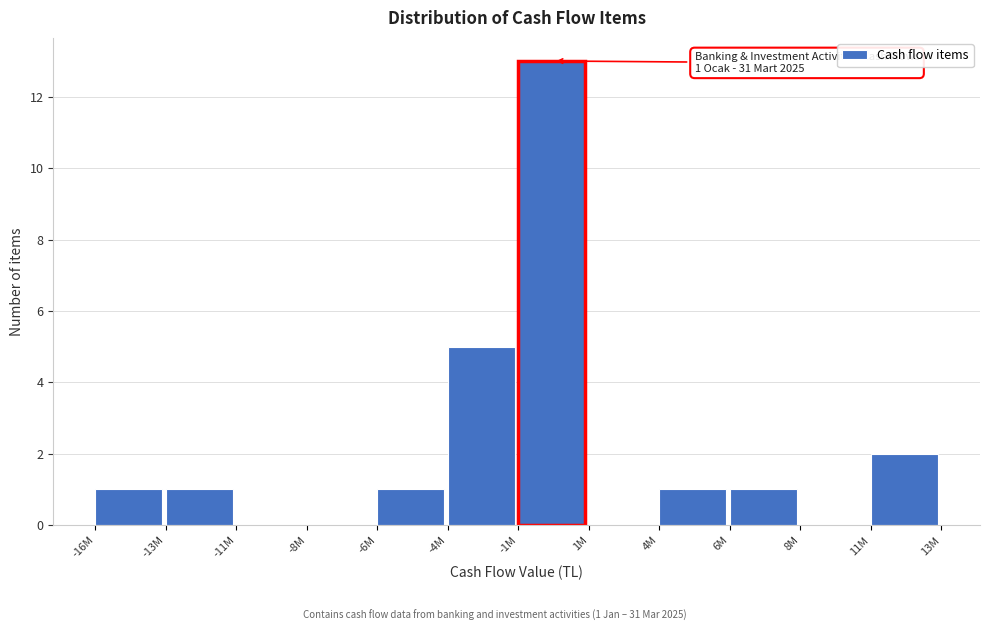

Reading left to right, extract all data points from this chart.

-16M=1	-13M=1	-11M=0	-8M=0	-6M=1	-4M=5	-1M=13	1M=0	4M=1	6M=1	8M=0	11M=2